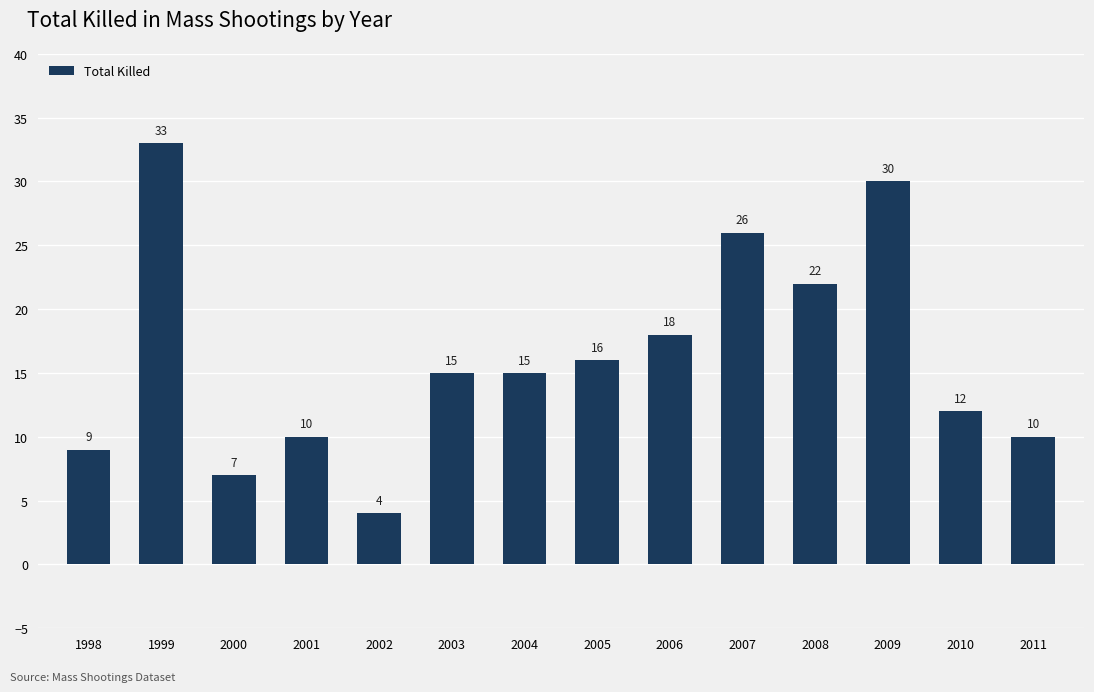

At which label is the value closest to 18?

2006